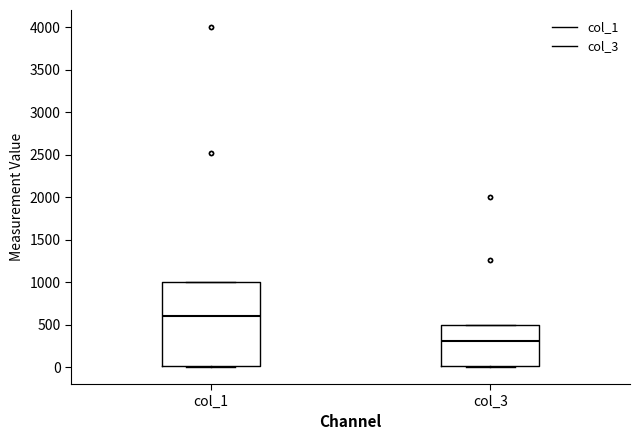

Reading left to right, read every box against the y-axis: the position of its median line, the range the box covers, and the ends of its whiskers. The values are not printed on the chart, so give them approximately, as read against the axis.

col_1: median 600, box 0 to 1000, whiskers 0 to 1000
col_3: median 300, box 0 to 500, whiskers 0 to 500